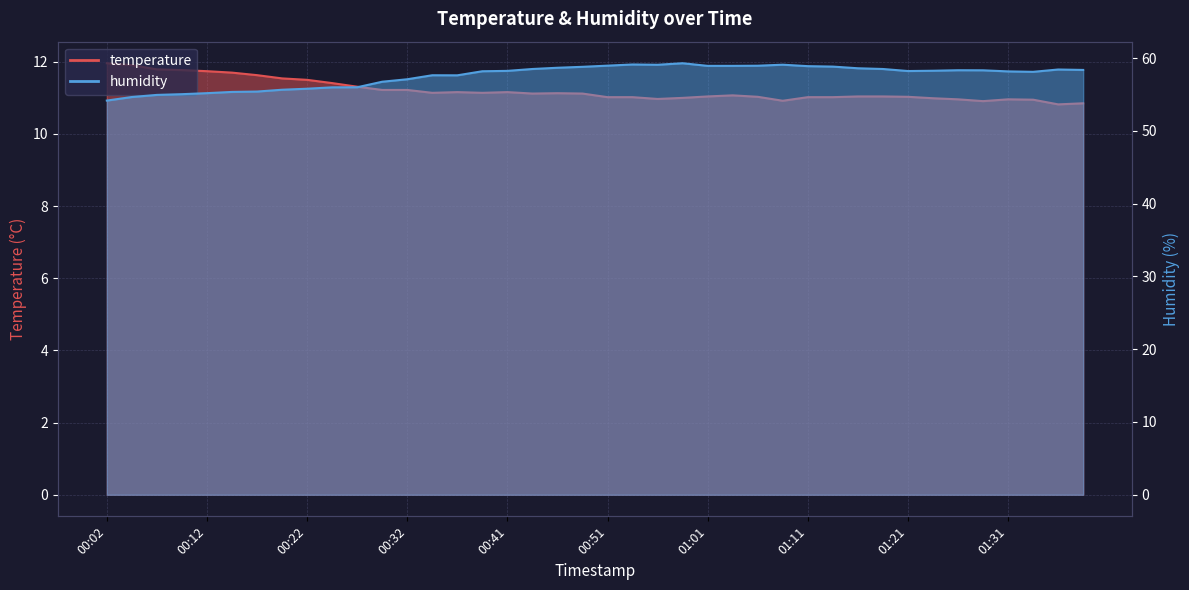

Where is temperature nearest to the value 11?

00:59